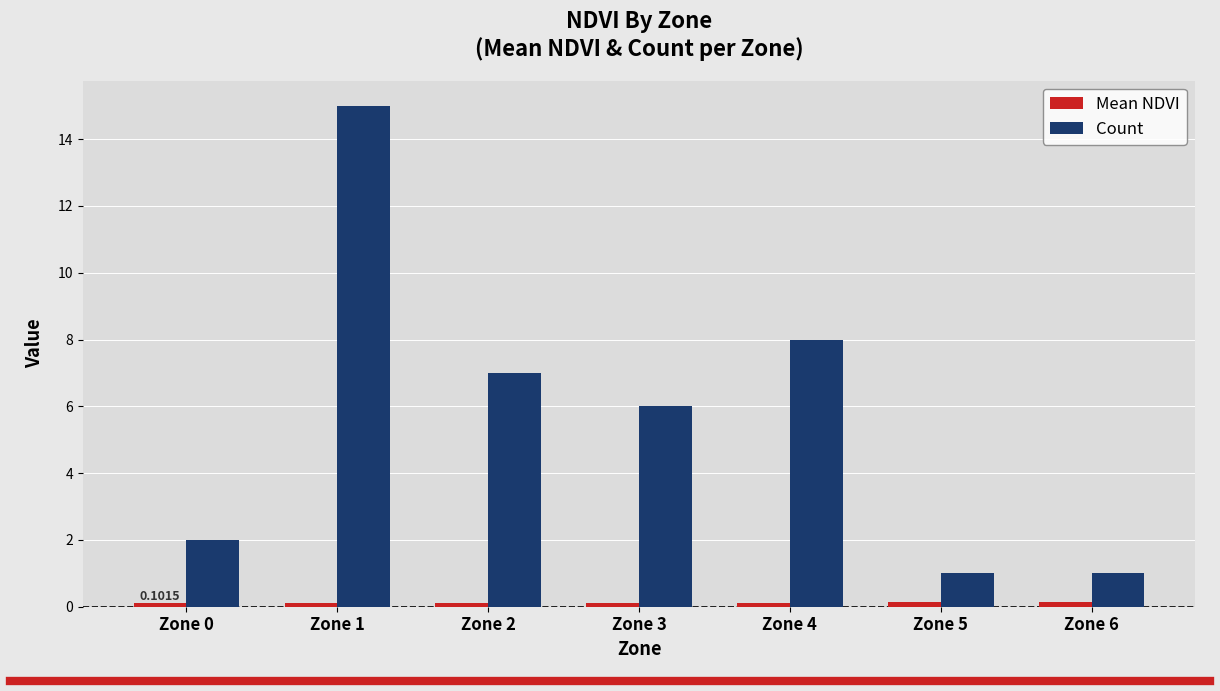

What is the difference between the maximum and second lowest values in the Count series?

14.0